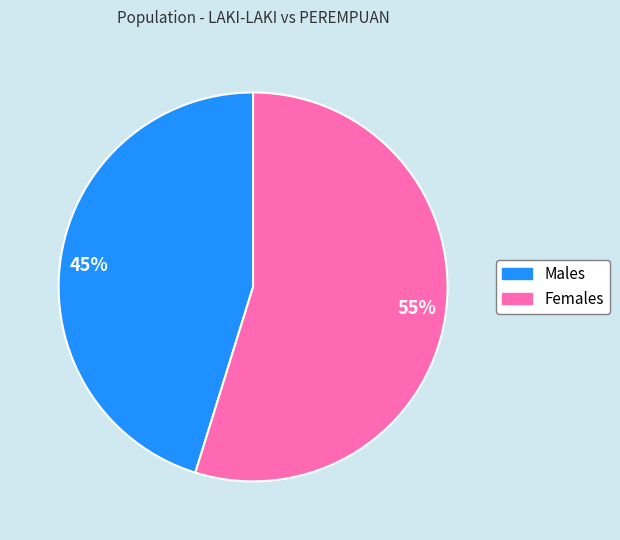

Count the number of slices in the pie.

2